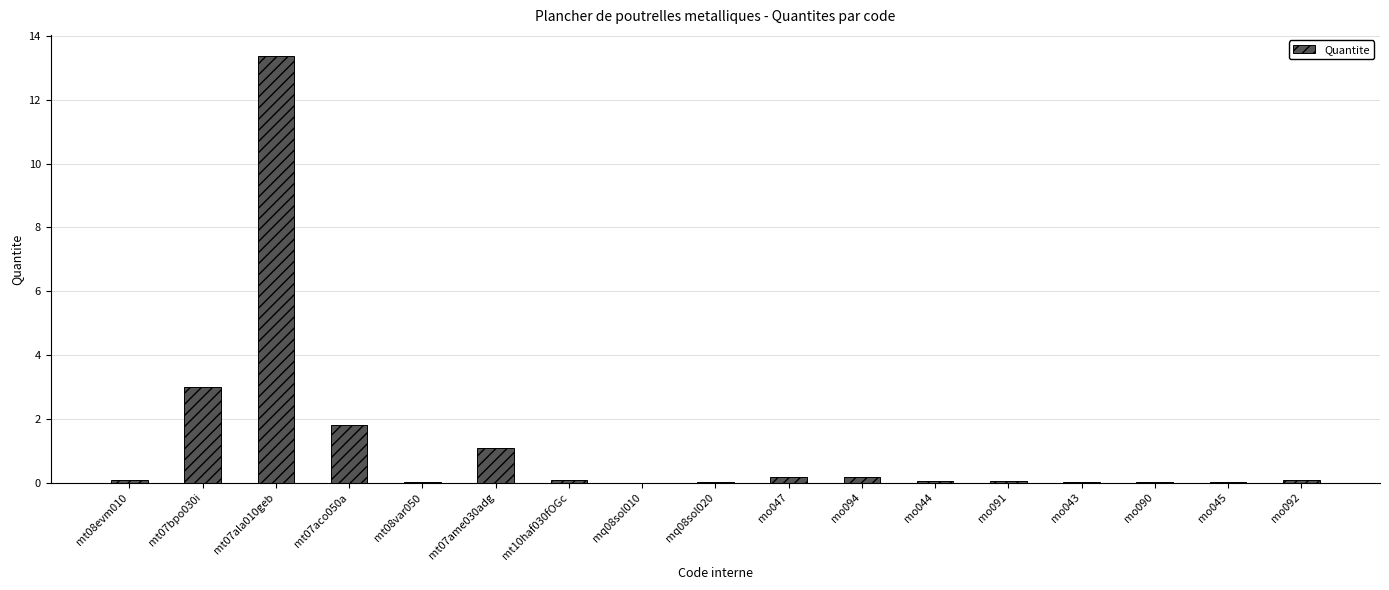

At which category does the chart reach its peak across all series?

mt07ala010geb